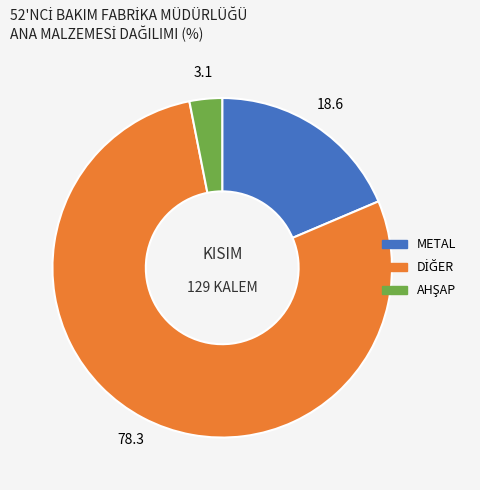

Does any single category account for the majority?

Yes